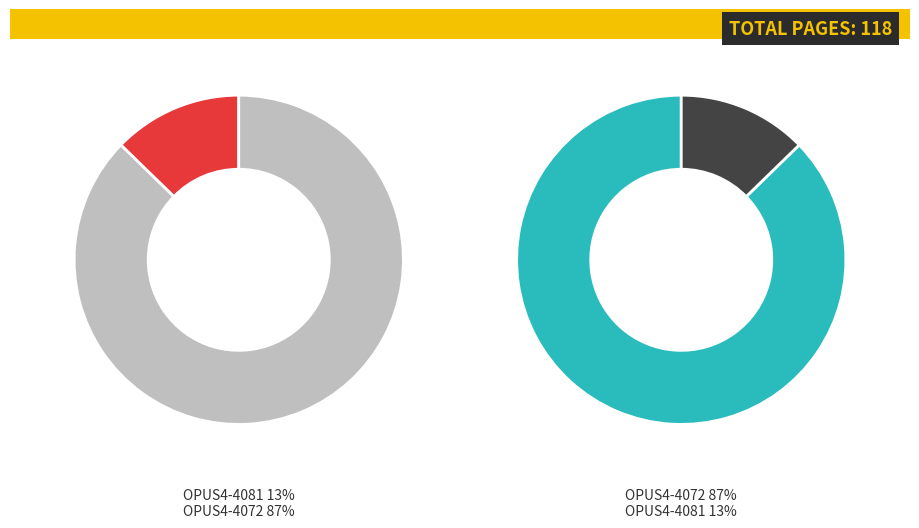

Between OPUS4-4081 and OPUS4-4072, which is larger?

OPUS4-4072